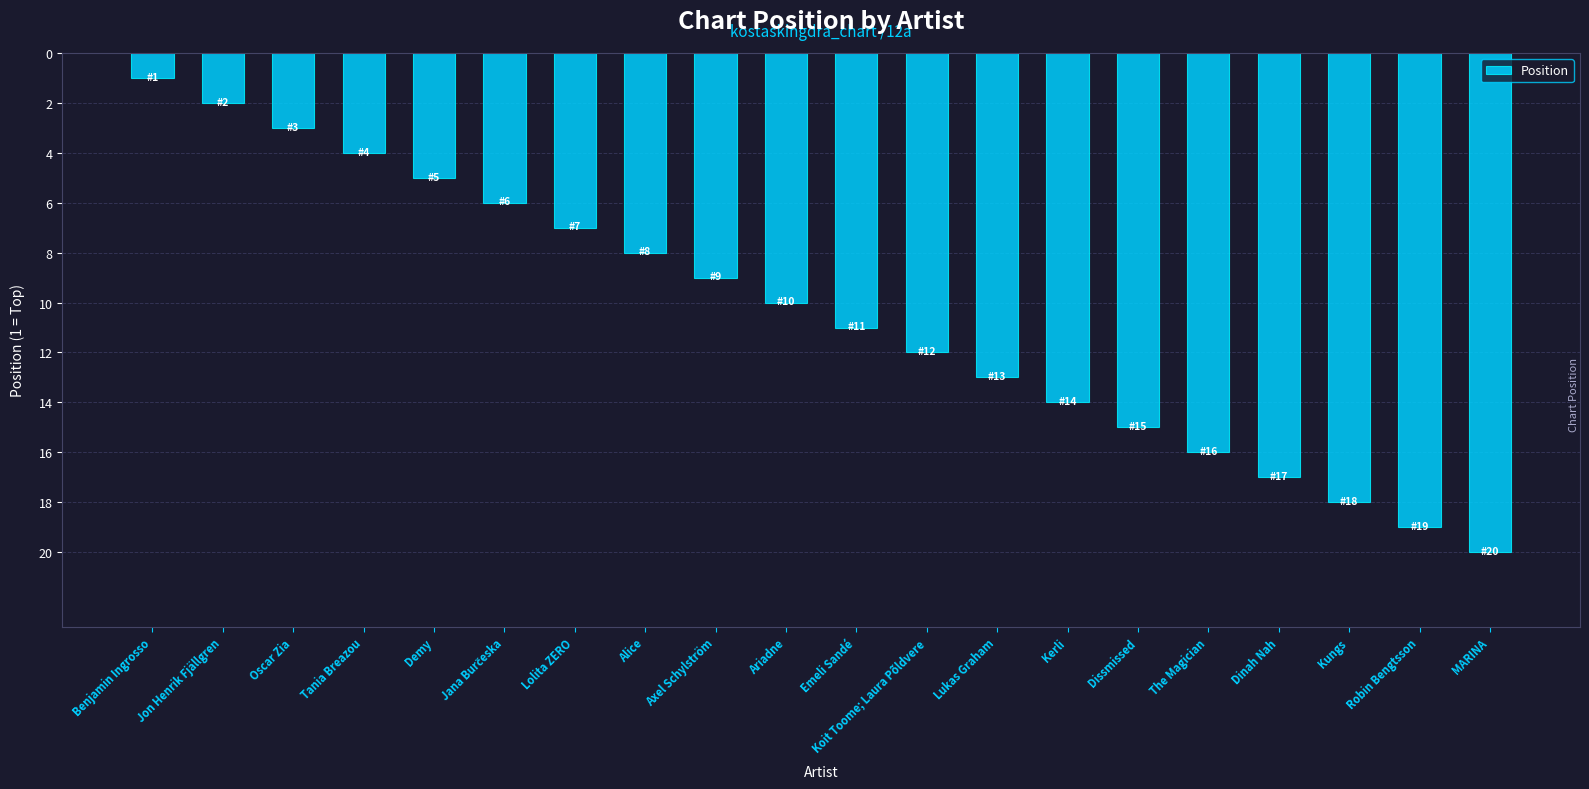

What is the sum of all values?

210